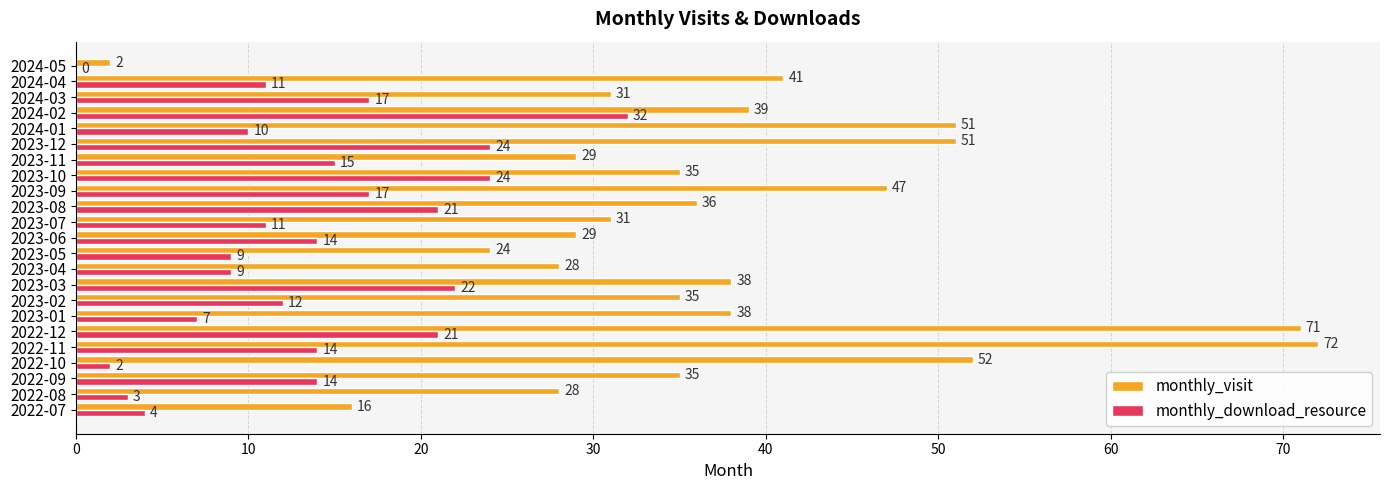

What is the sum of the monthly_visit values at 2024-03 and 2023-06?

60